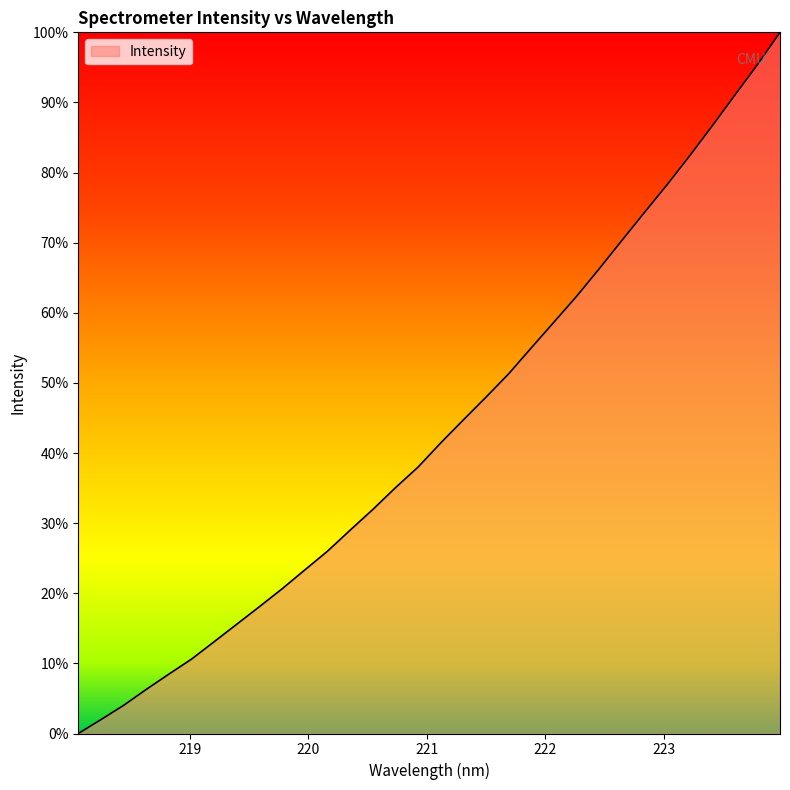

What is the greatest value displayed?

100.0